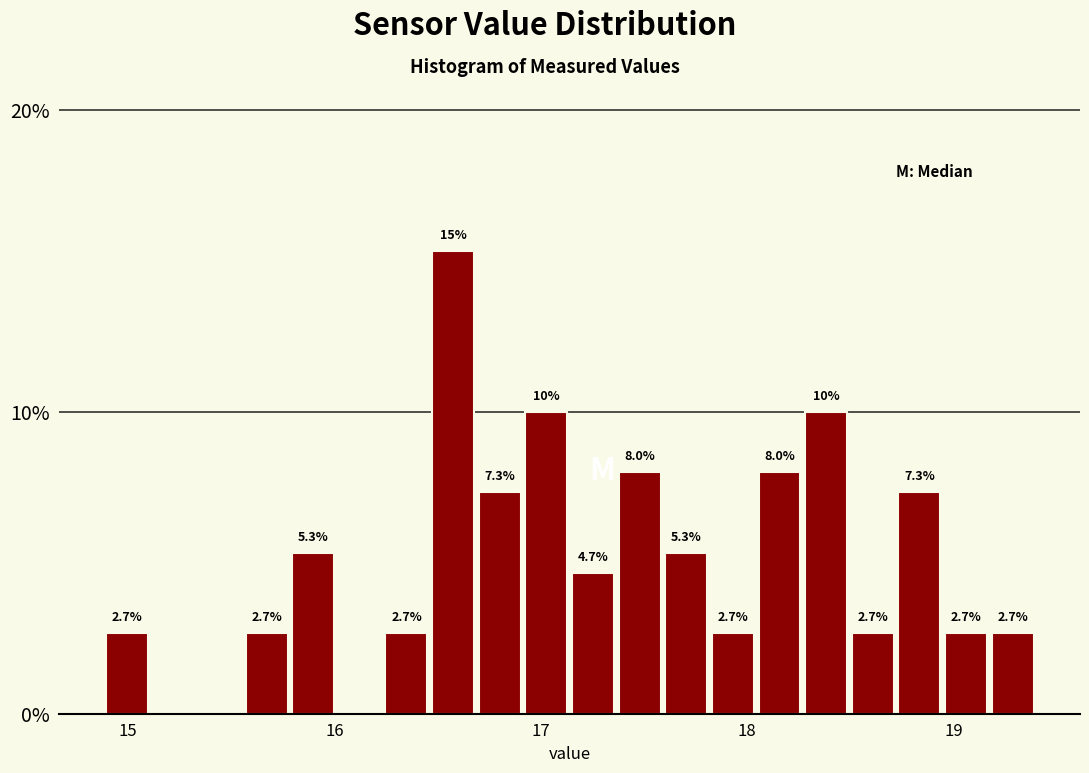

Around what value on the x-axis is the tallest bar? Give the approximate position of its centre, as read against the axis.

16.6